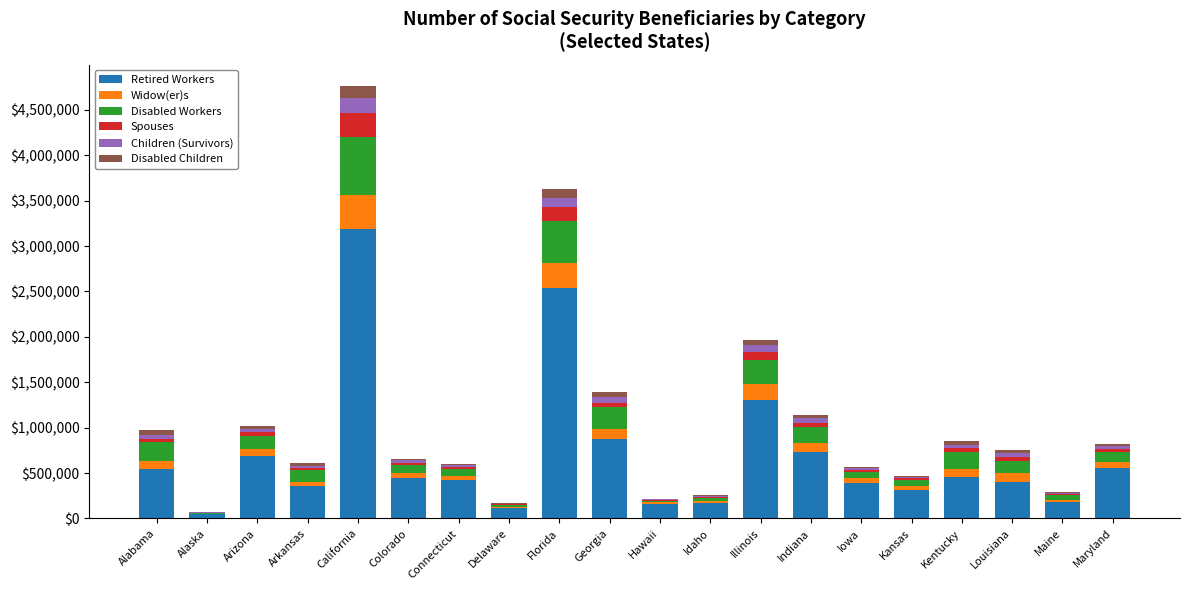

At which label does Retired Workers reach its peak?

California